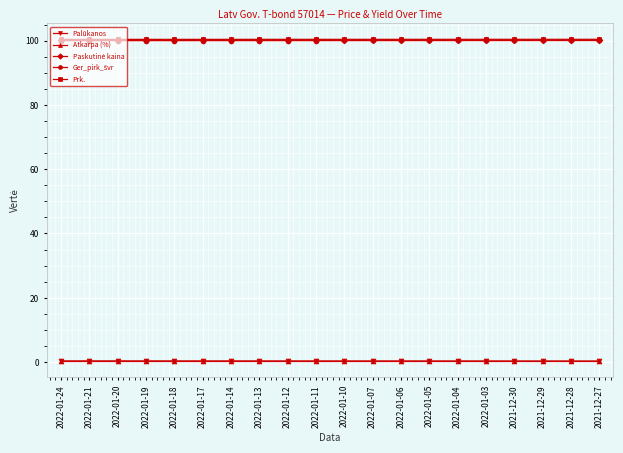

At how many categories does at least one series exceed 55?

20